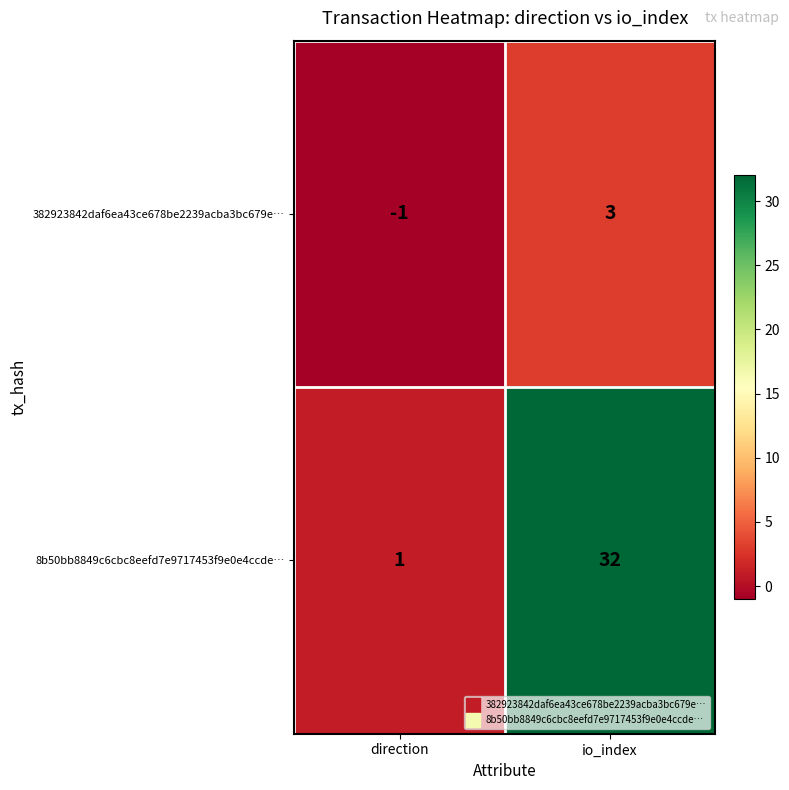

Where is 8b50bb8849c6cbc8eefd7e9717453f9e0e4ccde… nearest to the value 16?

direction